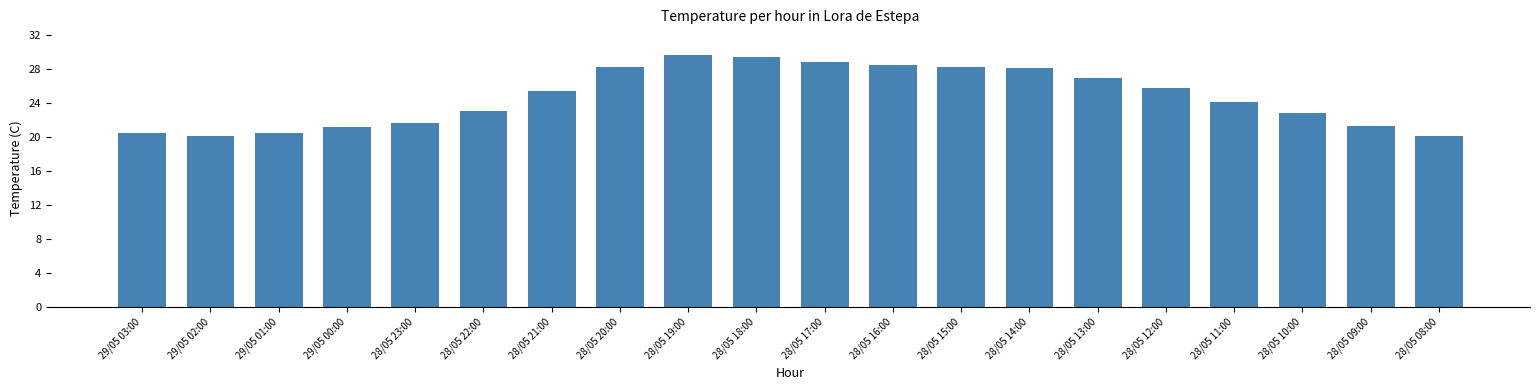

Which label corresponds to the largest value in the chart?

28/05 19:00